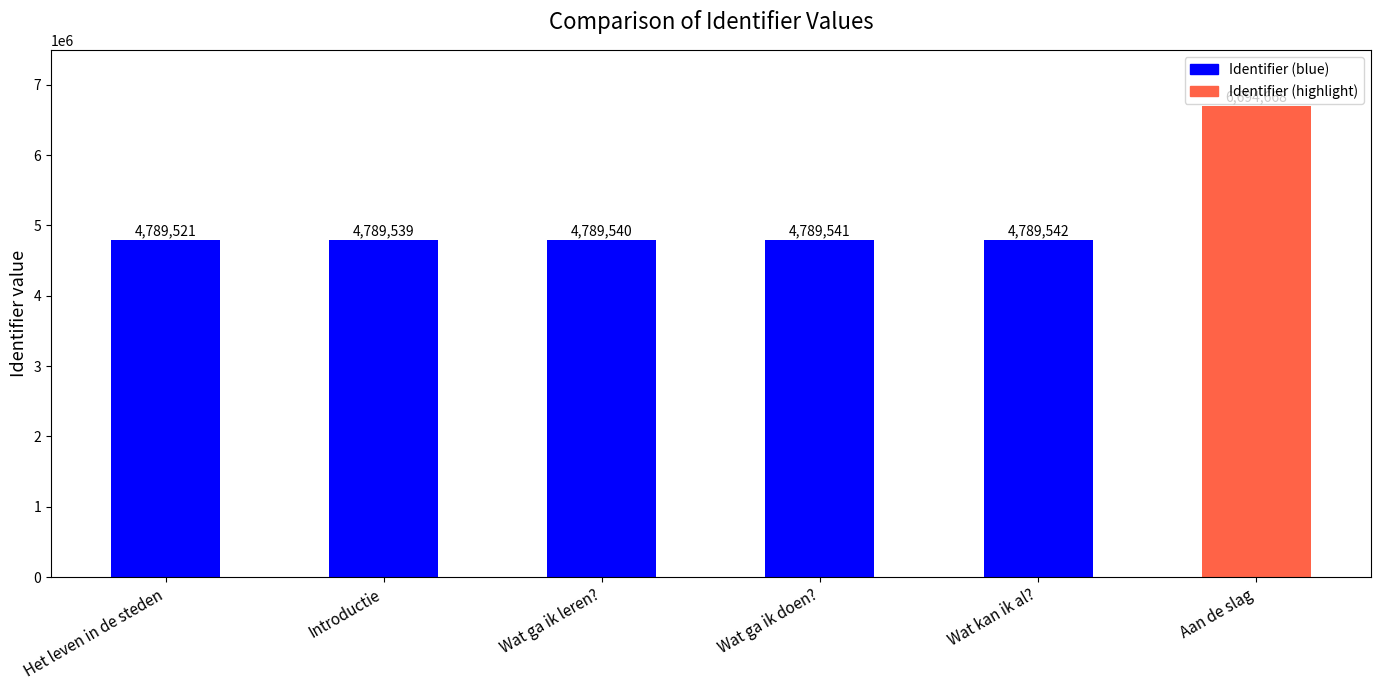

Reading left to right, extract all data points from this chart.

Het leven in de steden=4789521	Introductie=4789539	Wat ga ik leren?=4789540	Wat ga ik doen?=4789541	Wat kan ik al?=4789542	Aan de slag=6694668